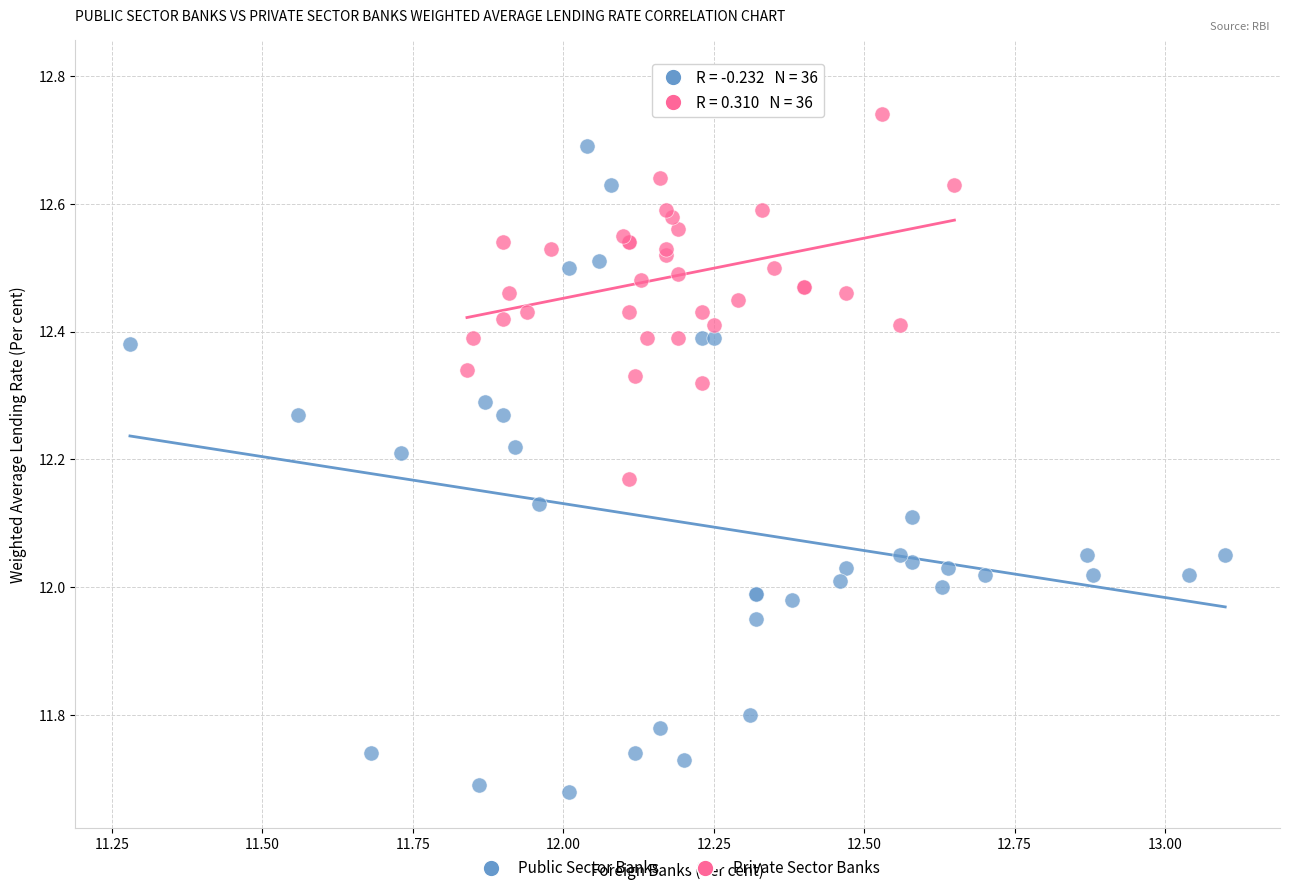

Which series contains the lowest Y value?

Public Sector Banks